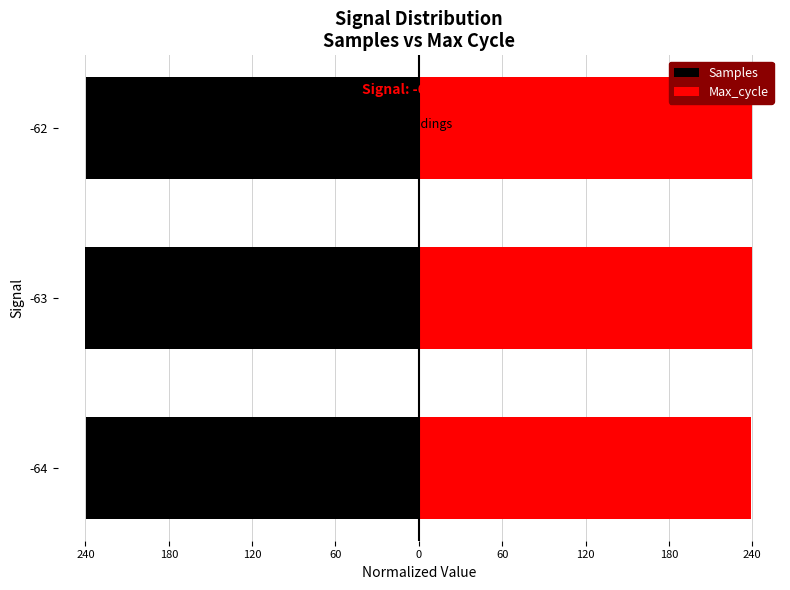

Between -64 and -62, which is larger?

-62